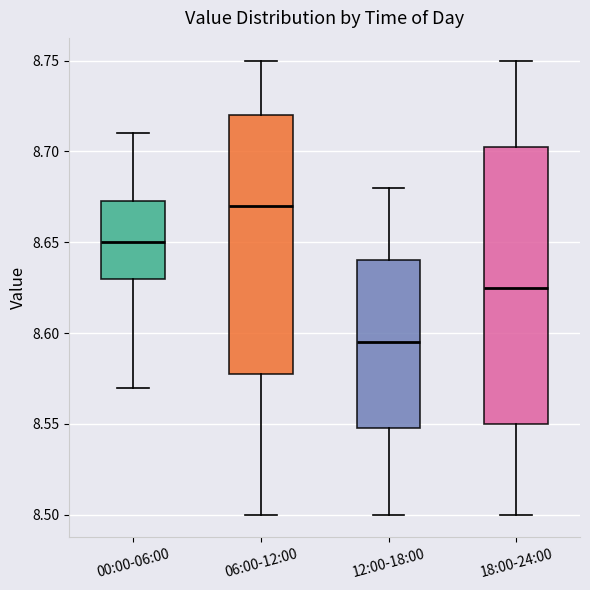

Where is the upper edge of the box for 00:00-06:00 on the y-axis? The values are not printed on the chart, so give them approximately, as read against the axis.

8.675